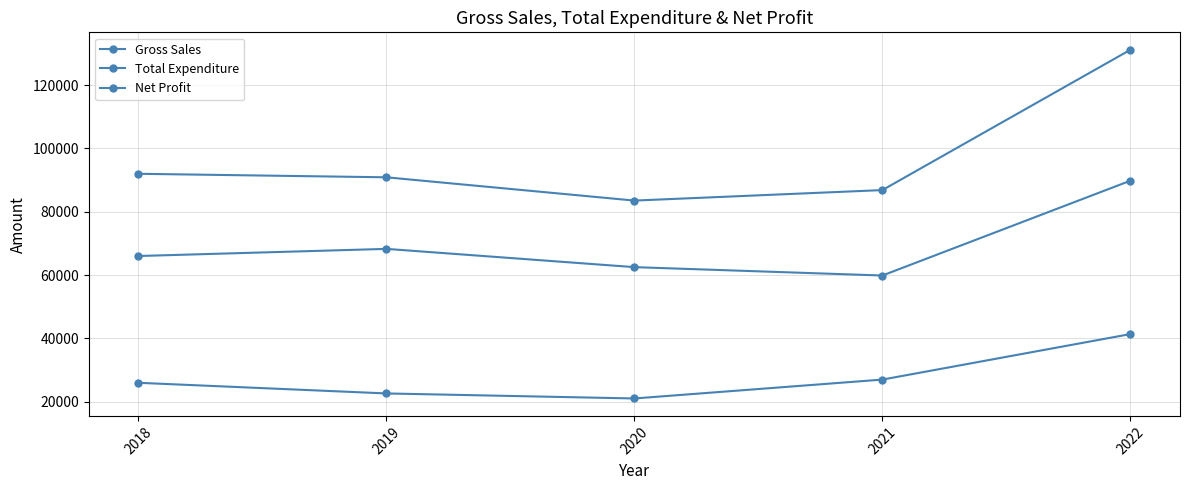

True or false: Total Expenditure and Gross Sales intersect in this chart.

False